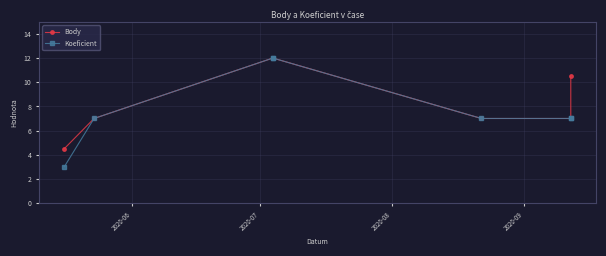

Which series has the widest spread of values?

Koeficient